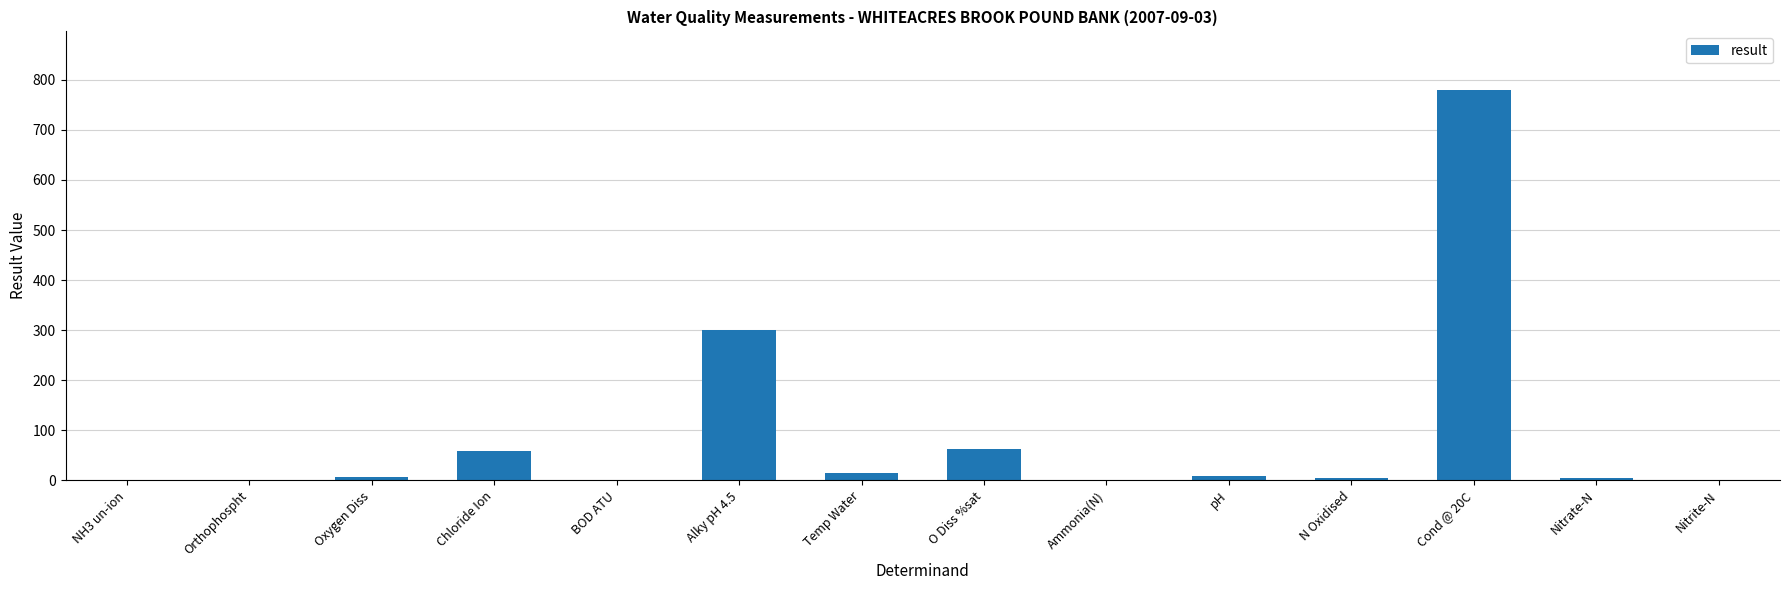

The value at BOD ATU is 1.0. True or false?

True